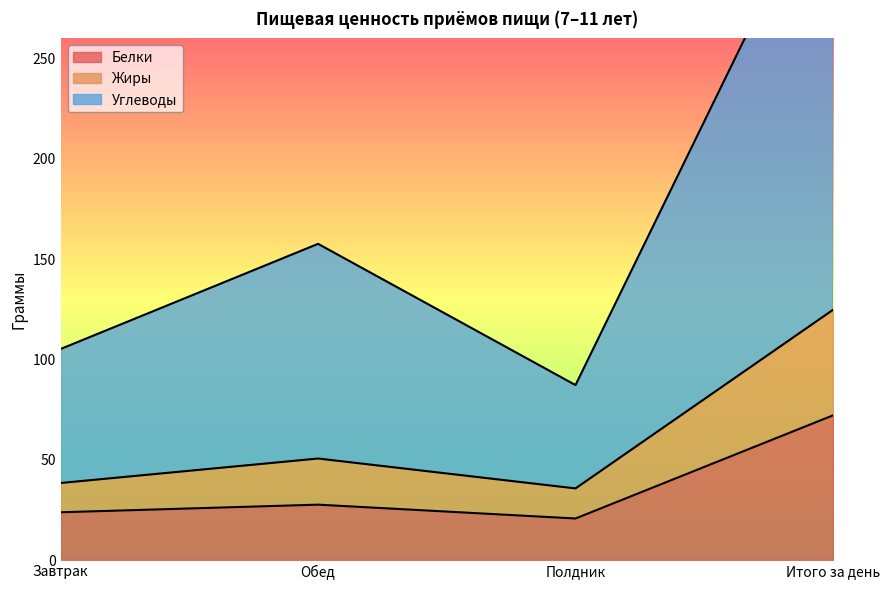

Which series changed the most between Завтрак and Итого за день?

Углеводы